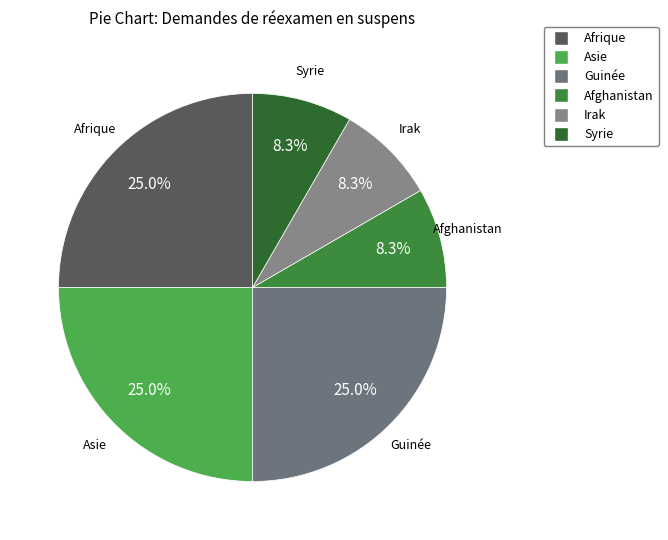

Is the sum of Irak and Asie greater than half?

No